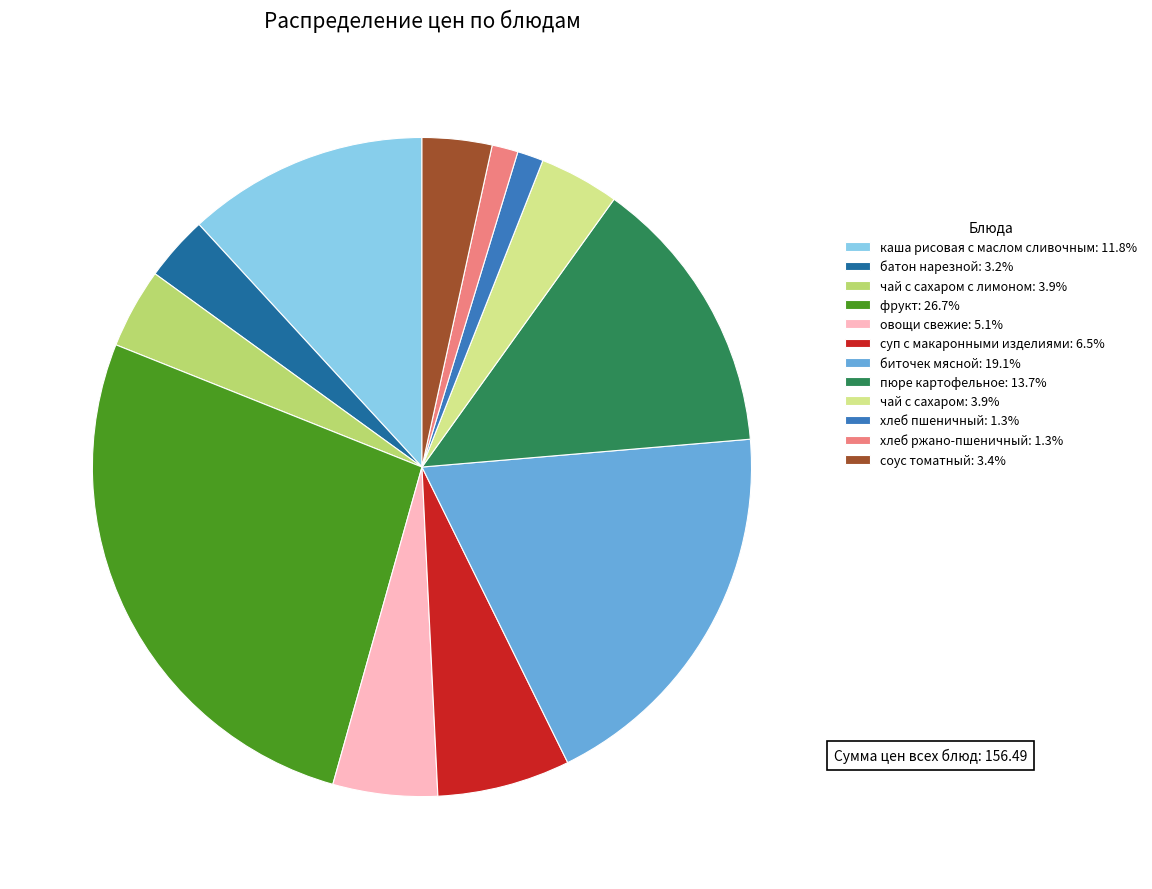

Is the sum of хлеб пшеничный: 1.3% and соус томатный: 3.4% greater than half?

No